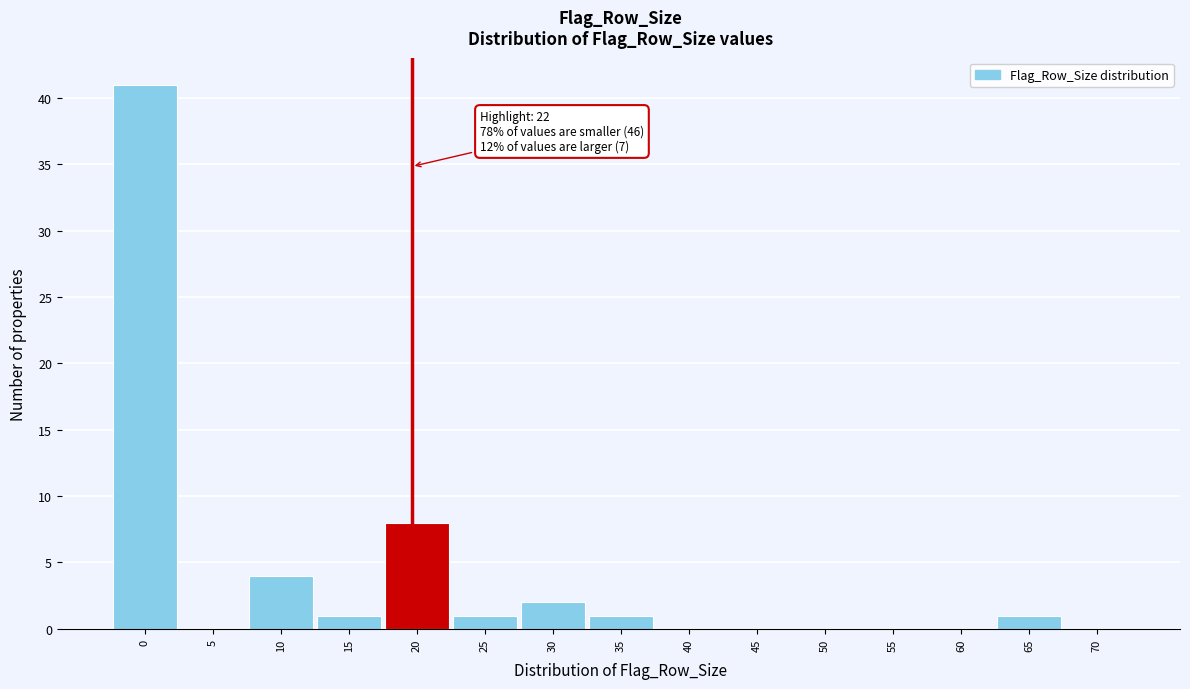

Reading left to right, what are all the values shown in this chart?

0=41	5=0	10=4	15=1	20=8	25=1	30=2	35=1	40=0	45=0	50=0	55=0	60=0	65=1	70=0